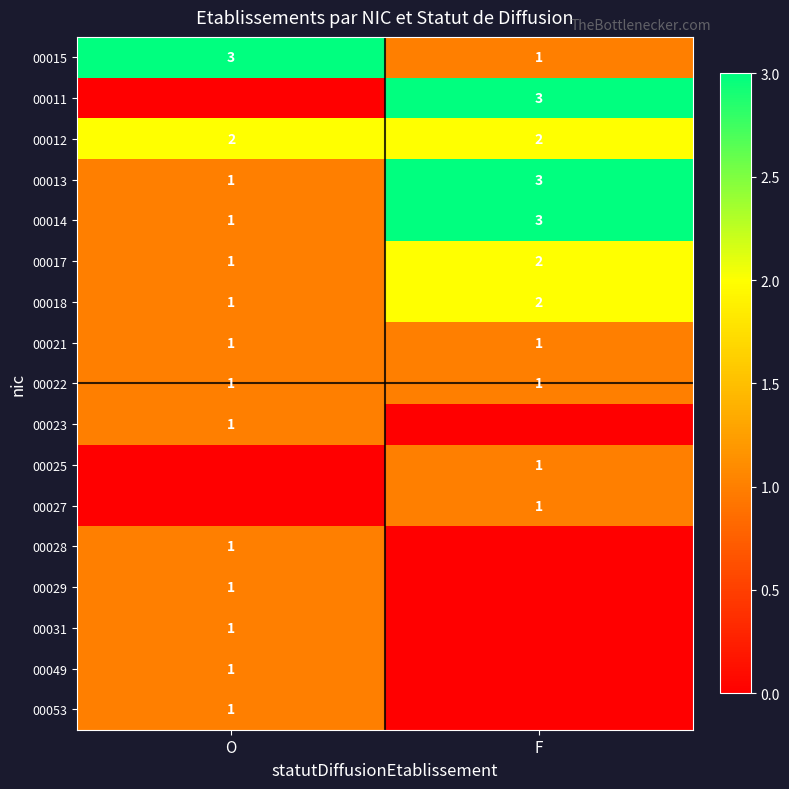

Rank the categories by 00015 value from highest to lowest.

O, F